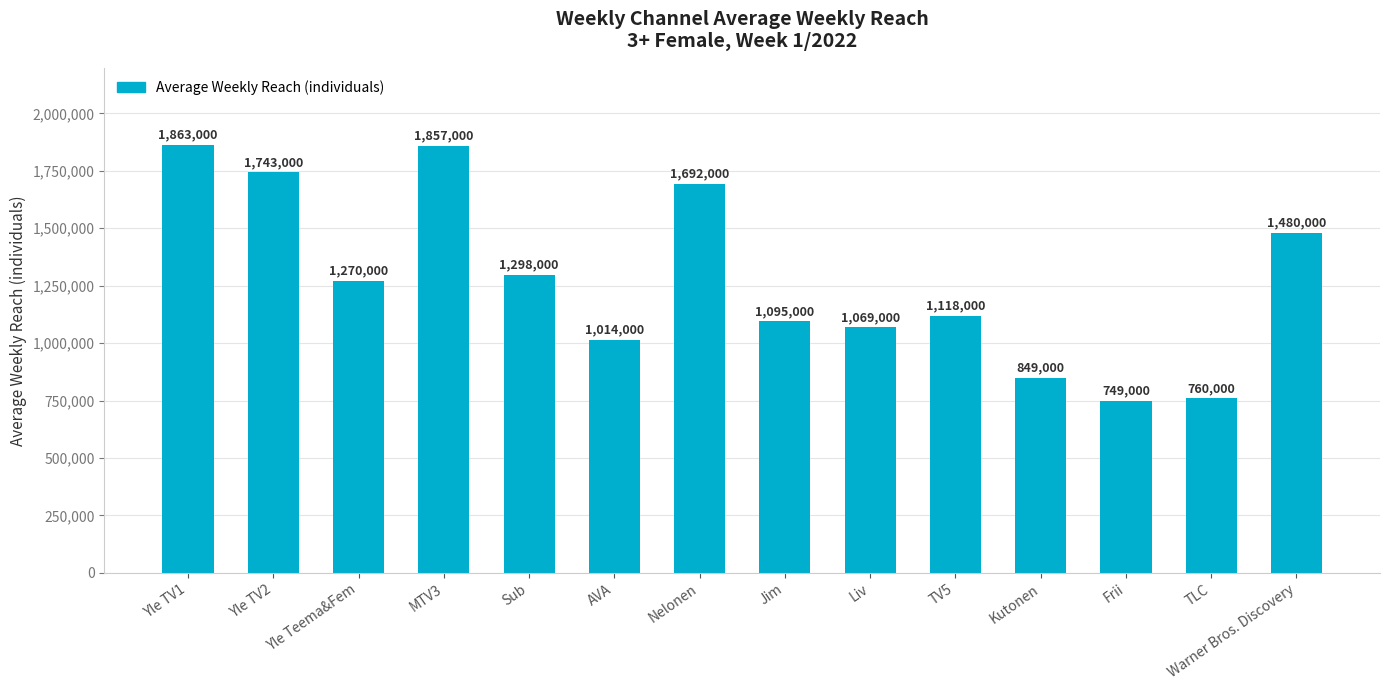

Reading left to right, extract all data points from this chart.

1863000	1743000	1270000	1857000	1298000	1014000	1692000	1095000	1069000	1118000	849000	749000	760000	1480000